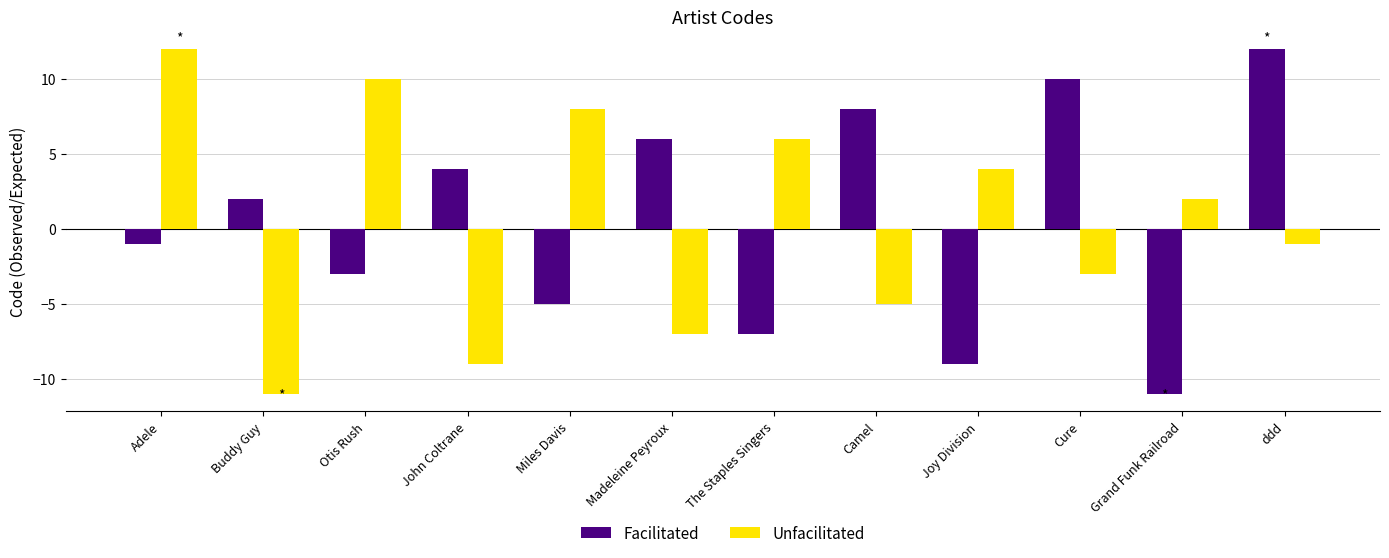

Between Miles Davis and Madeleine Peyroux, which series saw the biggest shift?

Unfacilitated